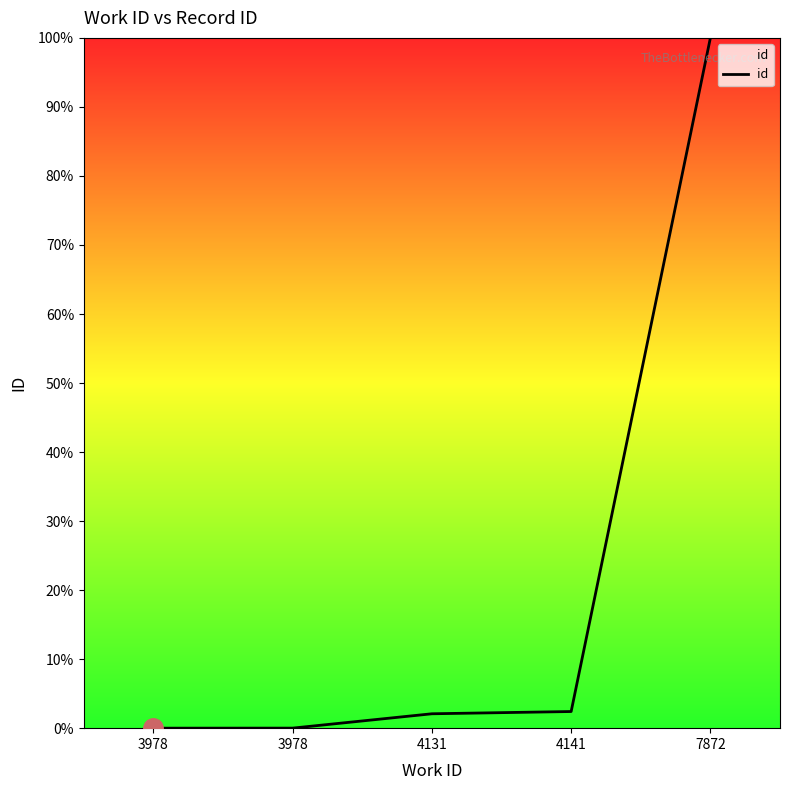

Which has a higher value, 3978 or 4141?

4141